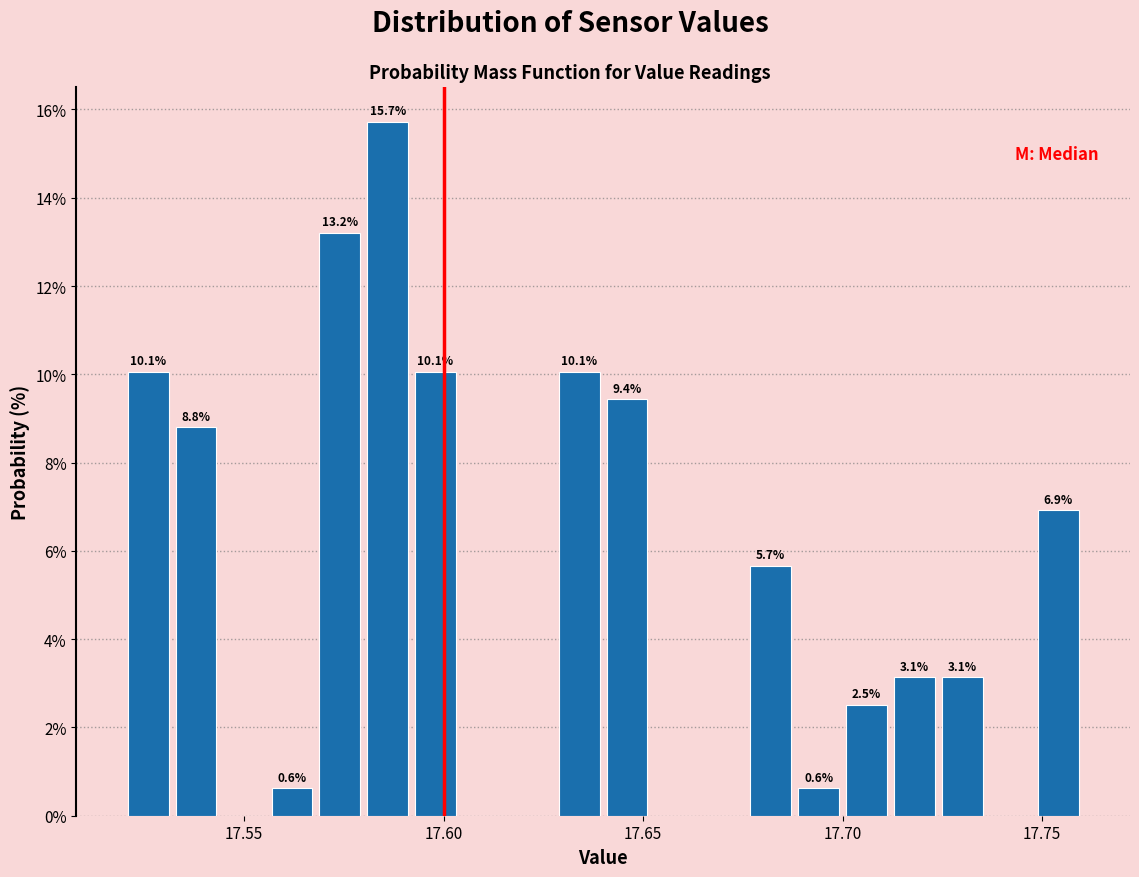

Read against the x-axis, roughly where is the centre of the tallest bar?

17.585